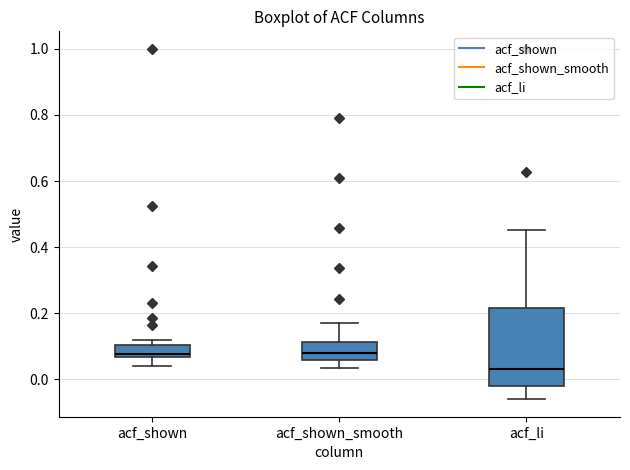

Reading left to right, transcribe this box plot: for each box, give where its median line is, the range the box spans, and where its two whiskers end, as read against the y-axis. The values are not printed on the chart, so give them approximately, as read against the axis.

acf_shown: median 0.08, box 0.06 to 0.10, whiskers 0.04 to 0.12
acf_shown_smooth: median 0.08, box 0.06 to 0.12, whiskers 0.04 to 0.18
acf_li: median 0.04, box -0.02 to 0.22, whiskers -0.06 to 0.46